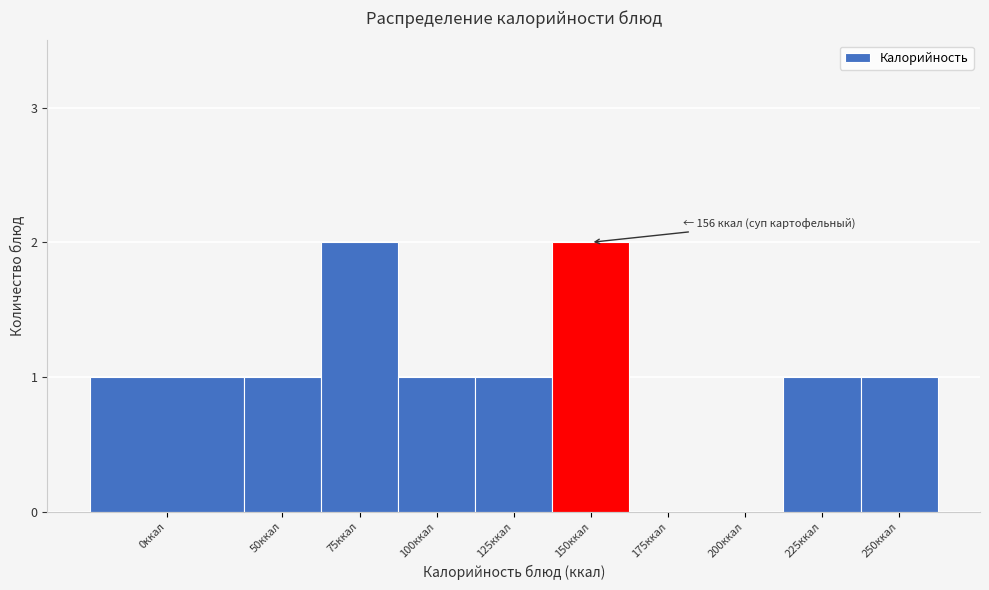

Reading left to right, list all the values displayed in this chart.

0ккал=1	50ккал=1	75ккал=2	100ккал=1	125ккал=1	150ккал=2	175ккал=0	200ккал=0	225ккал=1	250ккал=1